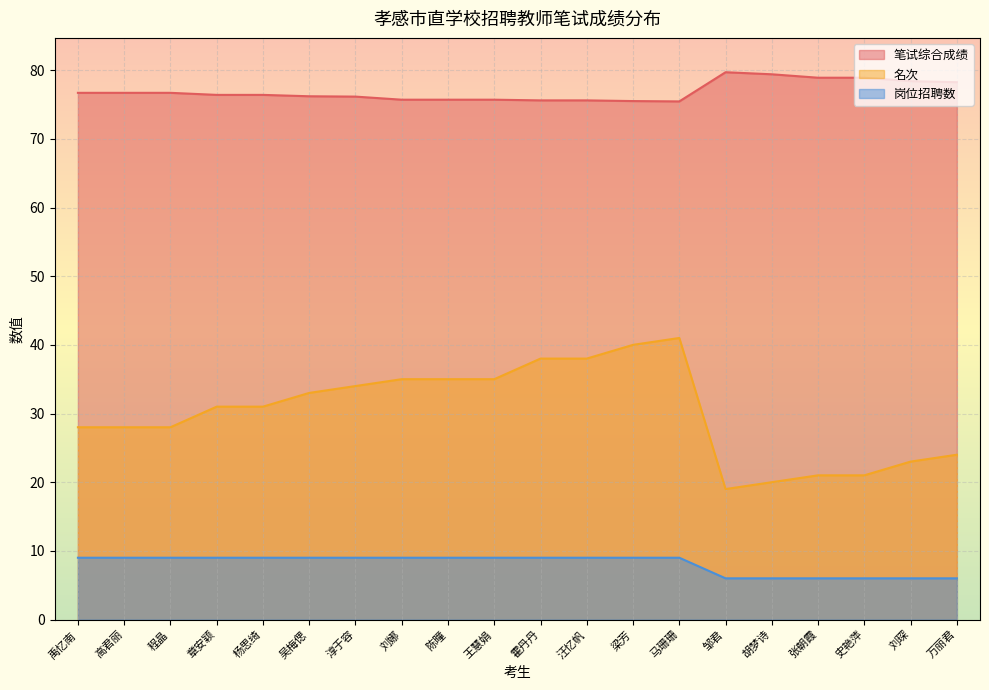

What is the label of the 8th point from the right?

梁芳